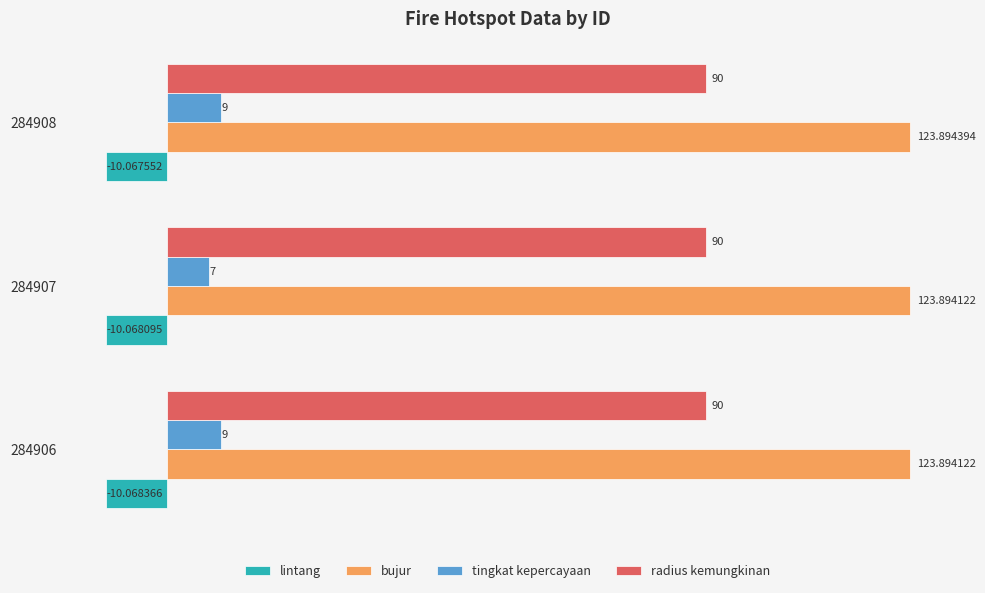

What is the spread (max minus min) of values at 284906?

134.0